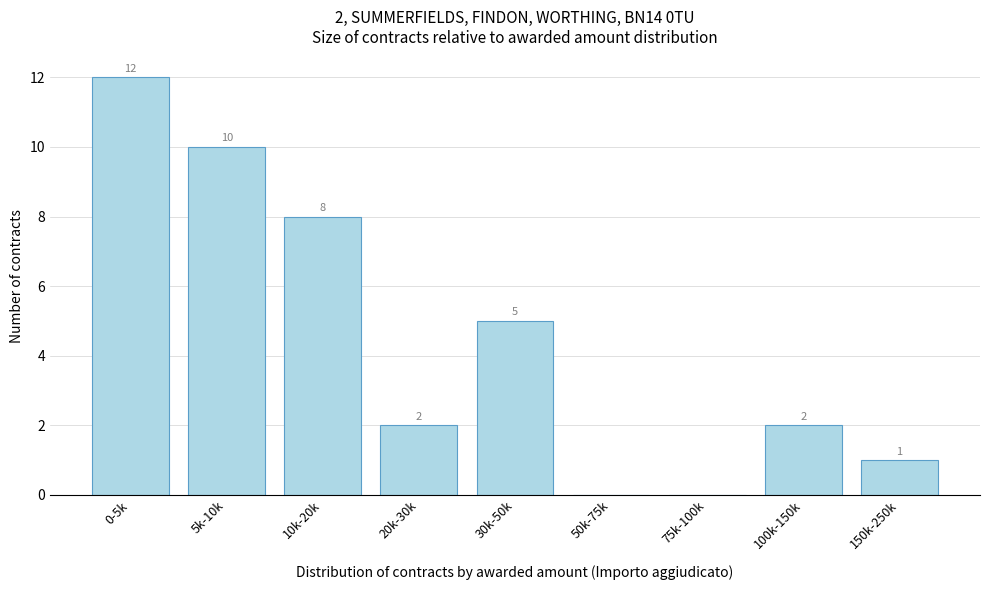

Reading right to left, list all the values displayed in this chart.

150k-250k=1	100k-150k=2	75k-100k=0	50k-75k=0	30k-50k=5	20k-30k=2	10k-20k=8	5k-10k=10	0-5k=12